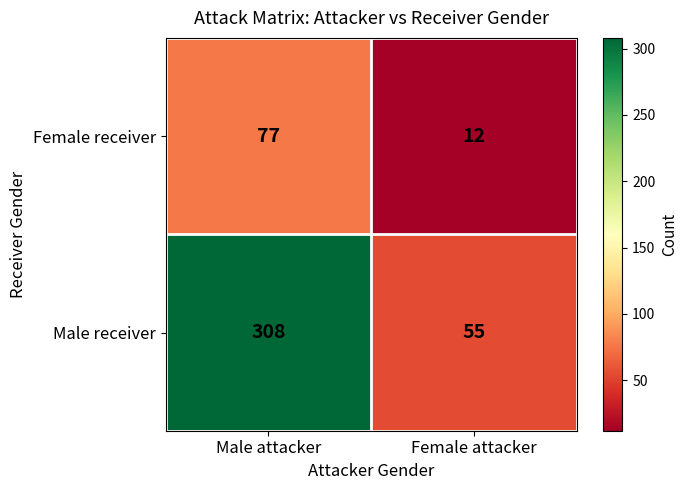

Rank the series at Male attacker from highest to lowest value.

Male receiver, Female receiver